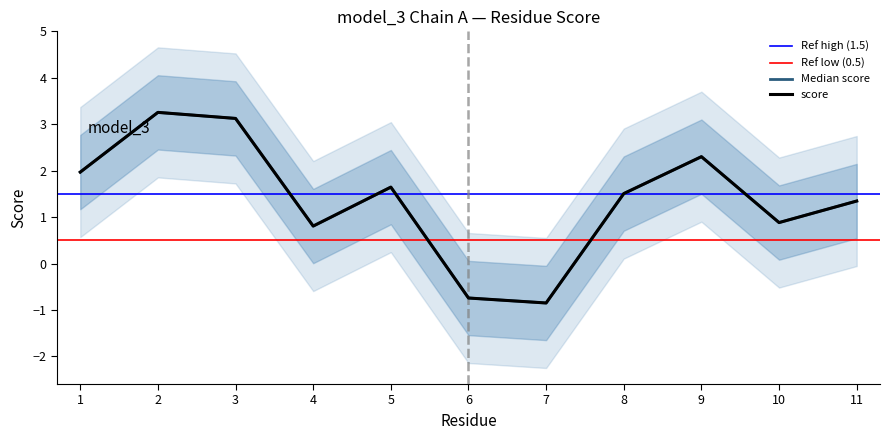

What is the greatest value displayed?

3.3